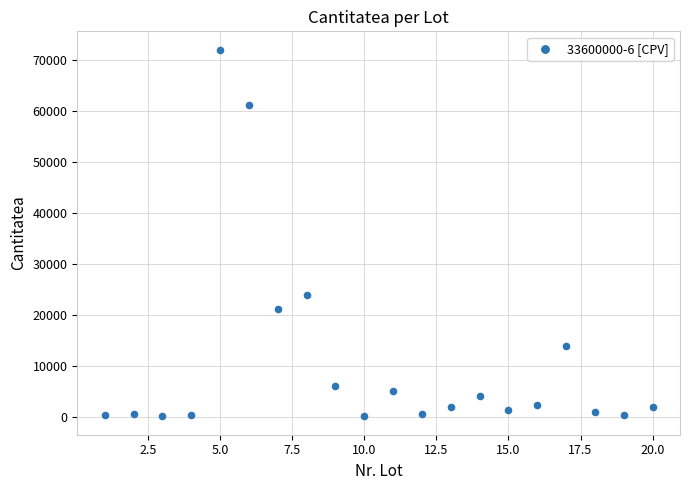

What Y value in the scatter plot is closest to 36065?

24000